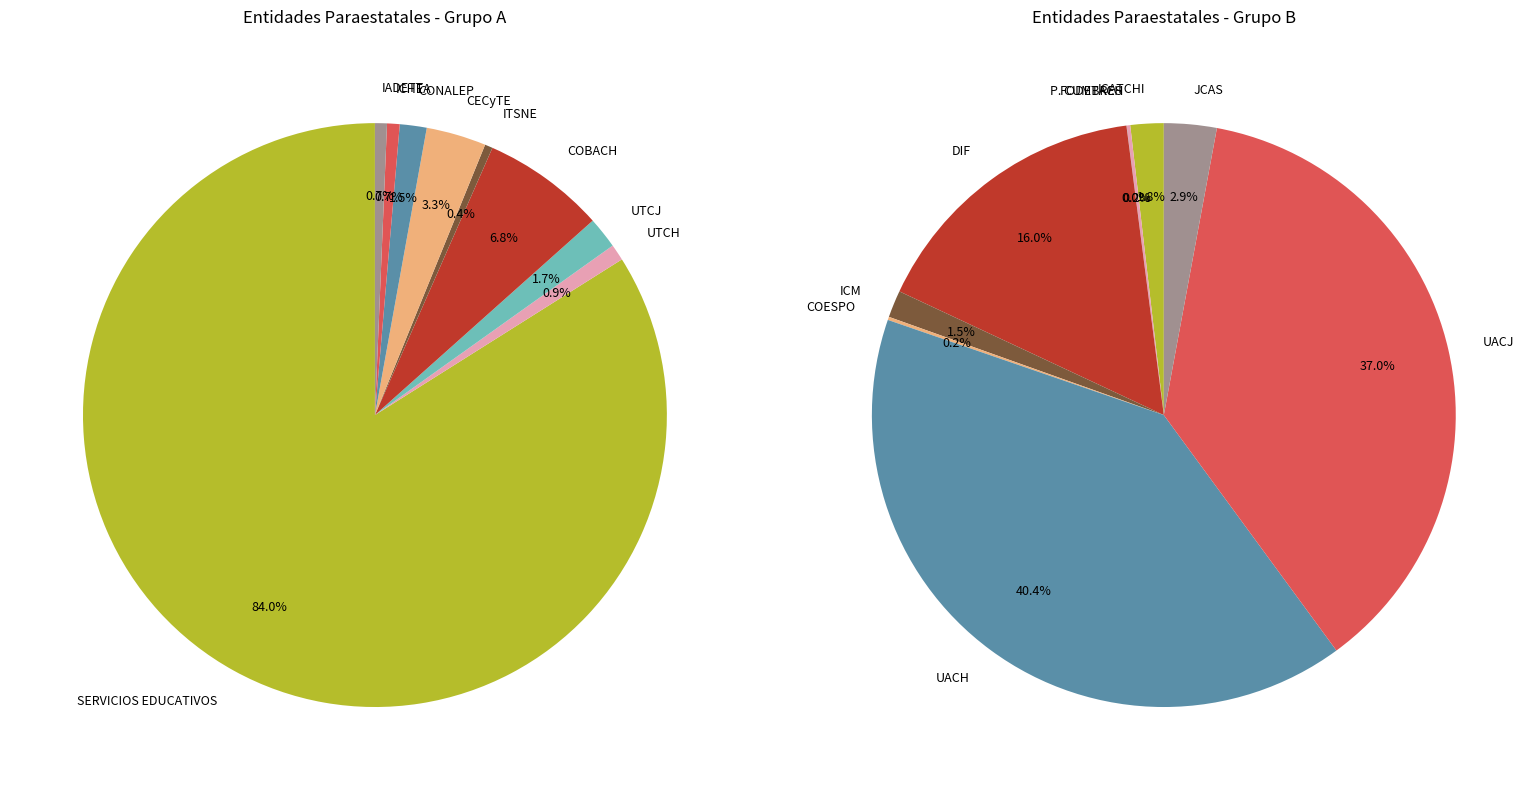

The 6 slice represents 11% of the pie. True or false?

False